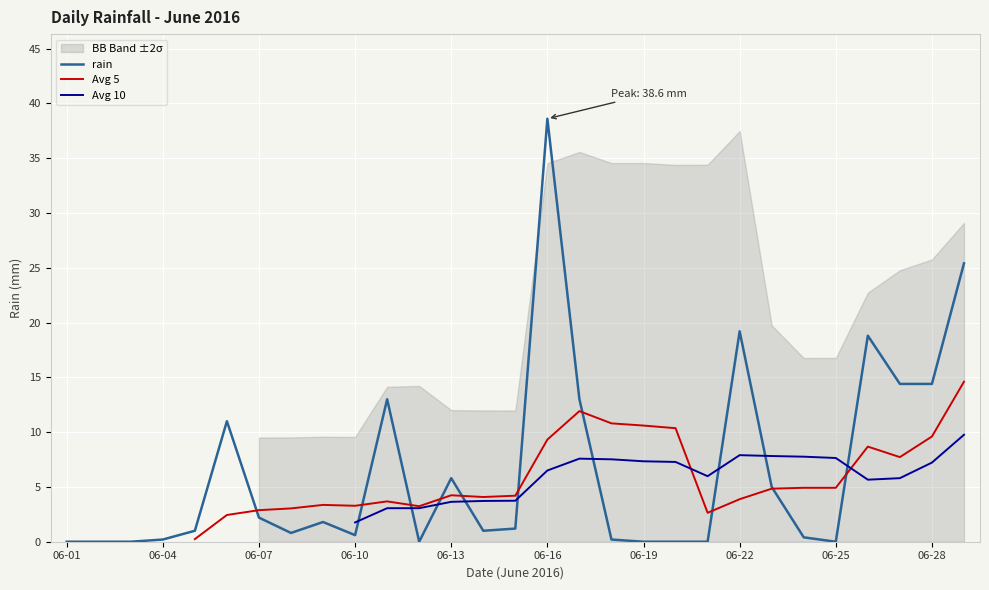

How many points are lower than both their immediate neighbors (excluding endpoints)?

5